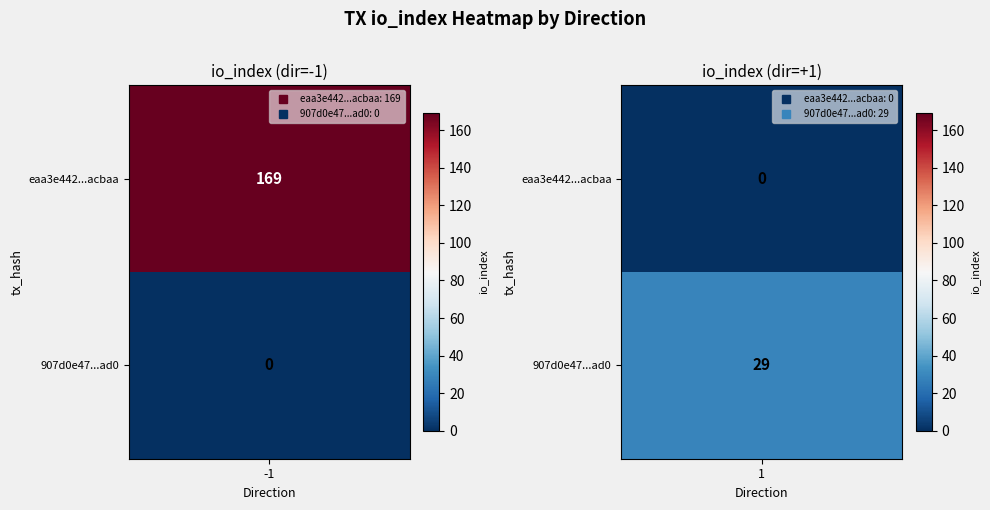

The value of eaa3e442a662bf215c2ab8325d74008251acbaa at io_index is 93. True or false?

False